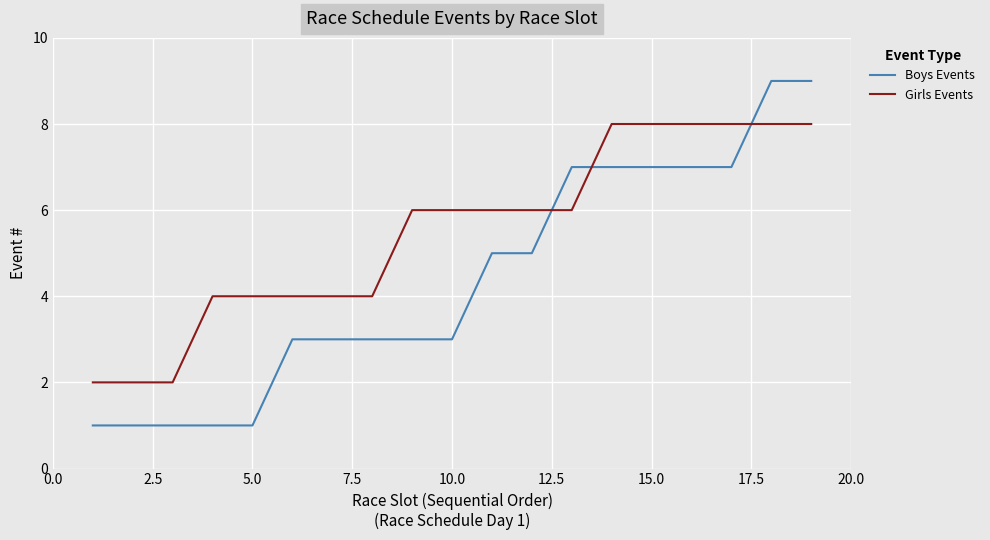

Which series has the largest range (max minus min)?

Boys Events